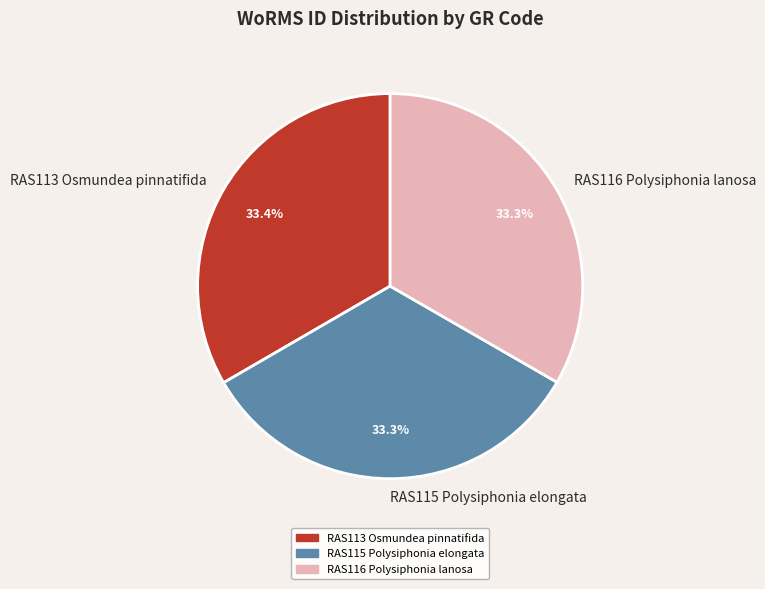

To the nearest percent, what is the combined percentage of RAS113 Osmundea pinnatifida and RAS115 Polysiphonia elongata?

67%